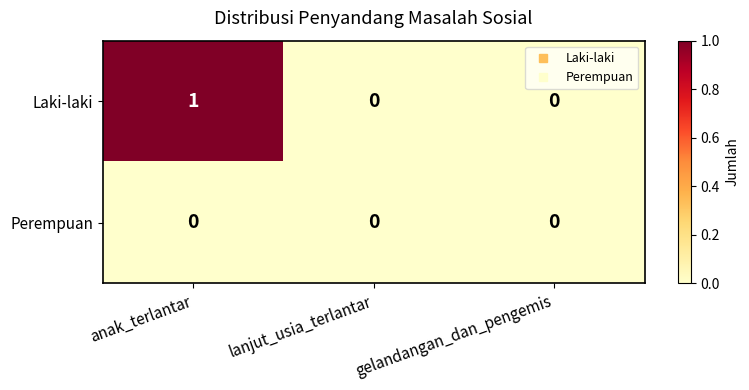

At which category is the sum across all series the highest?

anak_terlantar